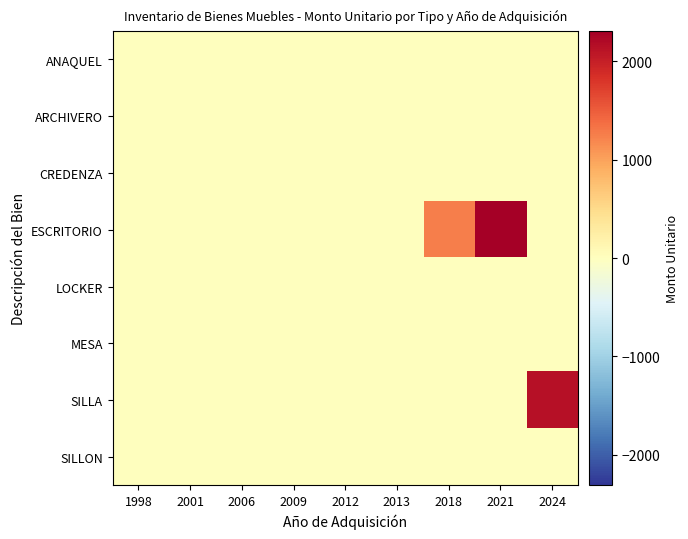

Reading right to left, what are all the values shown in this chart?

ANAQUEL: 2024=0.0	2021=0.0	2018=0.0	2013=0.0	2012=0.0	2009=0.0	2006=0.0	2001=0.0	1998=0.0
ARCHIVERO: 2024=0.0	2021=0.0	2018=0.0	2013=0.0	2012=0.0	2009=0.0	2006=0.0	2001=0.0	1998=0.0
CREDENZA: 2024=0.0	2021=0.0	2018=0.0	2013=0.0	2012=0.0	2009=0.0	2006=0.0	2001=0.0	1998=0.0
ESCRITORIO: 2024=0.0	2021=2309.4	2018=1252.9	2013=0.0	2012=0.0	2009=0.0	2006=0.0	2001=0.0	1998=0.0
LOCKER: 2024=0.0	2021=0.0	2018=0.0	2013=0.0	2012=0.0	2009=0.0	2006=0.0	2001=0.0	1998=0.0
MESA: 2024=0.0	2021=0.0	2018=0.0	2013=0.0	2012=0.0	2009=0.0	2006=0.0	2001=0.0	1998=0.0
SILLA: 2024=2136.8	2021=0.0	2018=0.0	2013=0.0	2012=0.0	2009=0.0	2006=0.0	2001=0.0	1998=0.0
SILLON: 2024=0.0	2021=0.0	2018=0.0	2013=0.0	2012=0.0	2009=0.0	2006=0.0	2001=0.0	1998=0.0